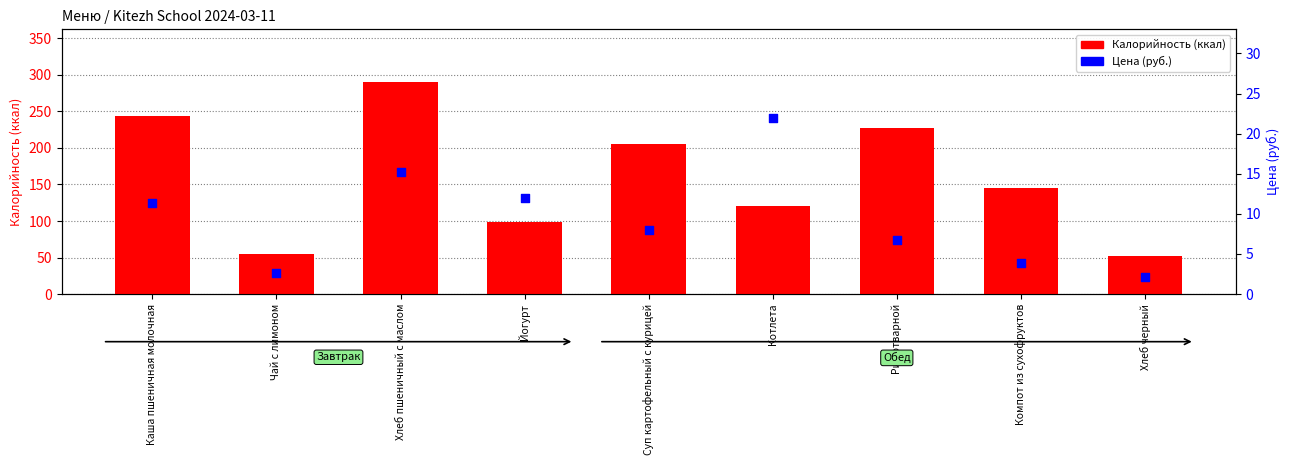

At which category is the sum across all series the highest?

Хлеб пшеничный с маслом